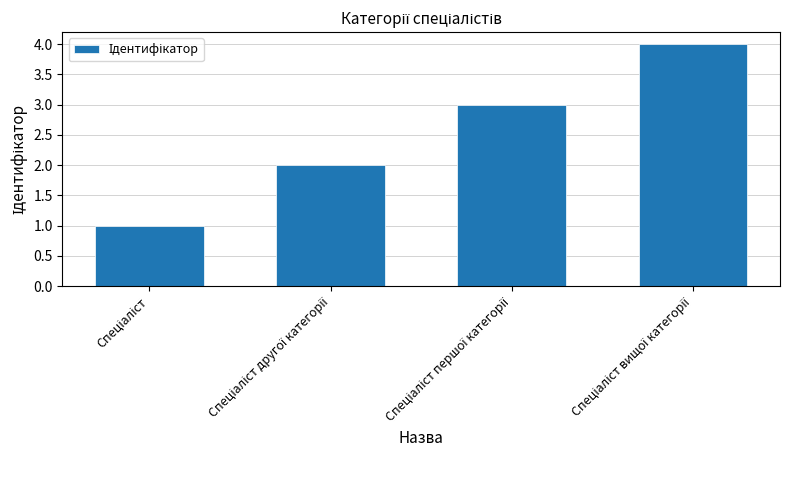

What is the difference between the maximum and minimum values?

3